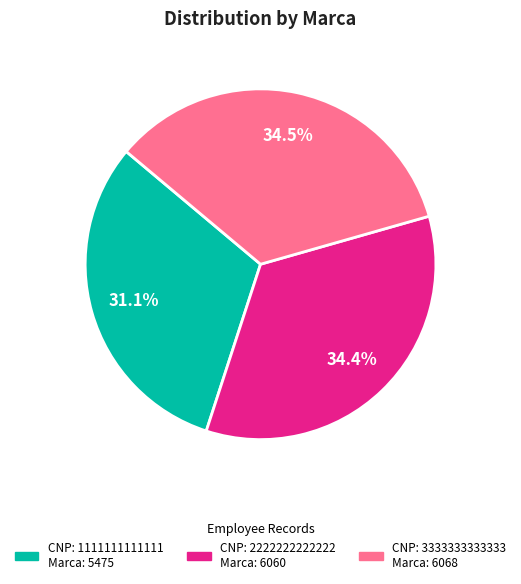

Does any single category account for the majority?

No